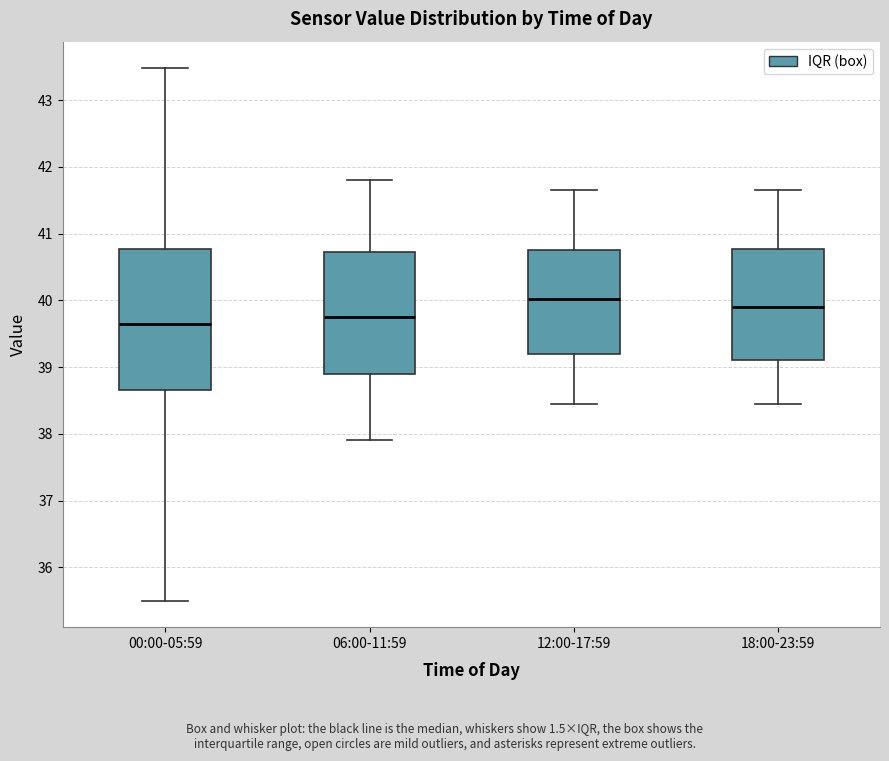

Reading left to right, read every box against the y-axis: the position of its median line, the range the box covers, and the ends of its whiskers. The values are not printed on the chart, so give them approximately, as read against the axis.

00:00-05:59: median 39.6, box 38.7 to 40.8, whiskers 35.5 to 43.5
06:00-11:59: median 39.8, box 38.9 to 40.7, whiskers 37.9 to 41.8
12:00-17:59: median 40.0, box 39.2 to 40.8, whiskers 38.5 to 41.7
18:00-23:59: median 39.9, box 39.1 to 40.8, whiskers 38.5 to 41.7